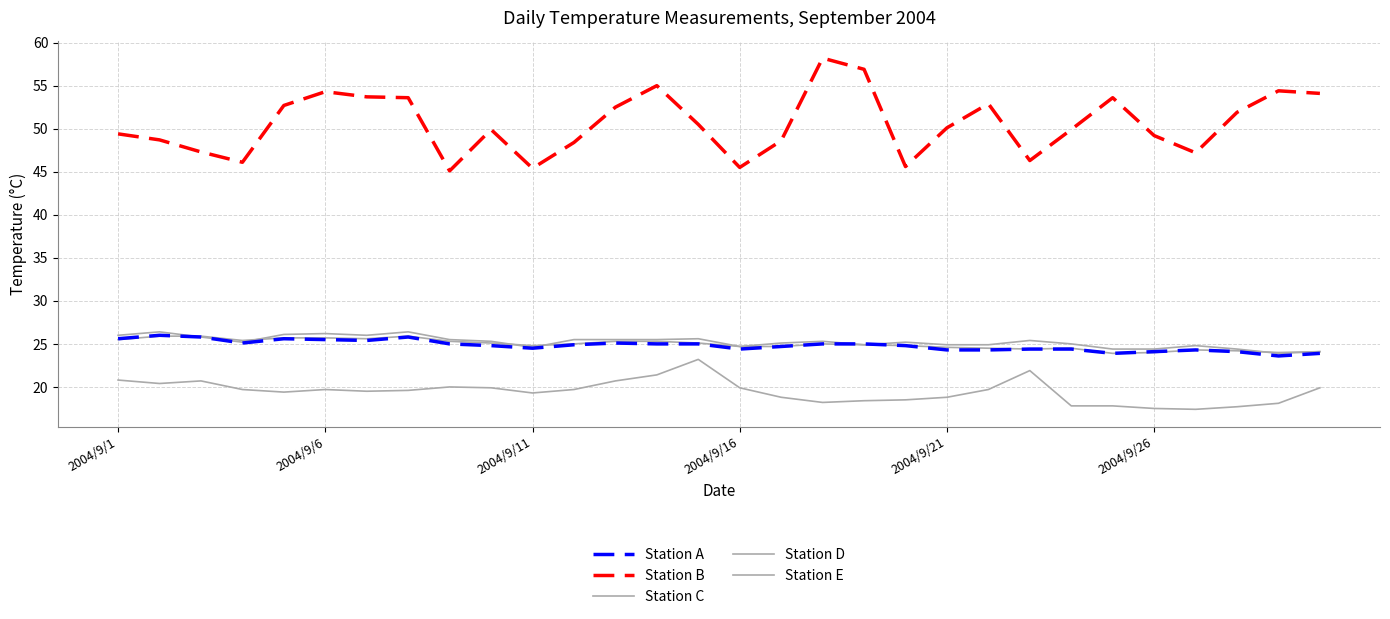

Does the chart display data point markers on the line(s)?

No